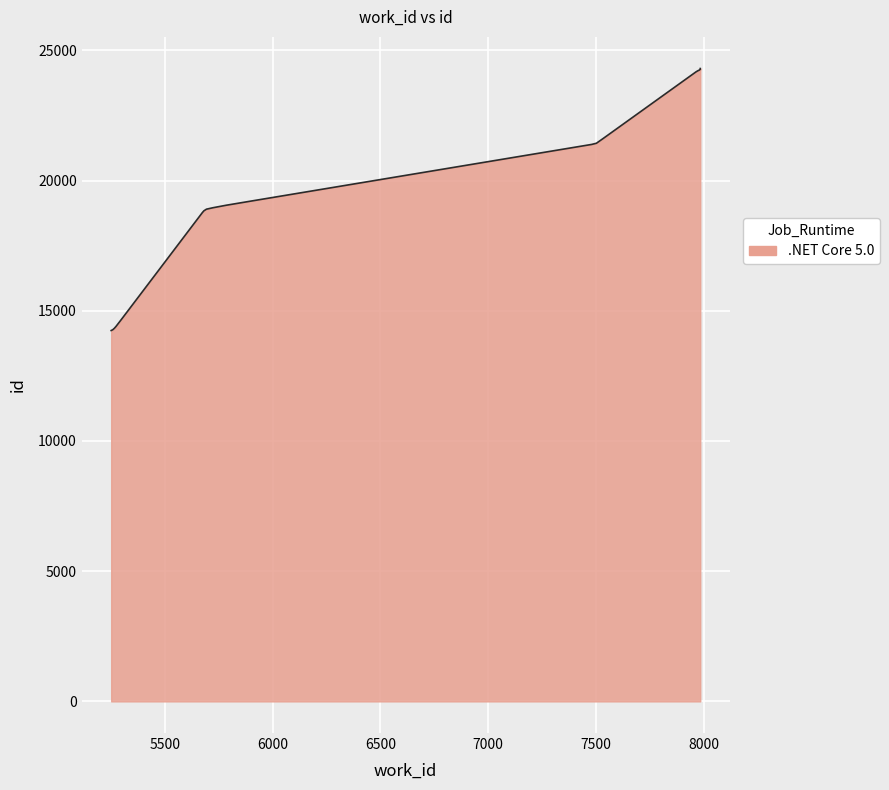

What is the difference between the values at 7984 and 7499?

2887